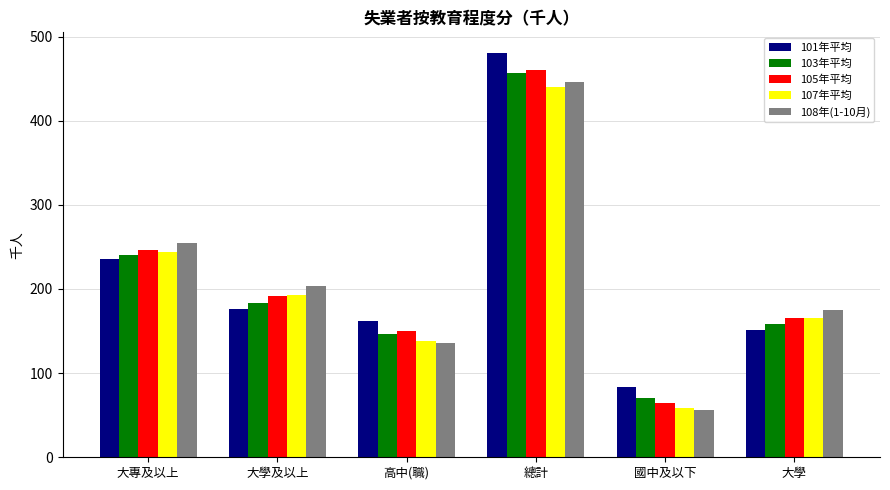

How many data points in 103年平均 are less than 183?

3